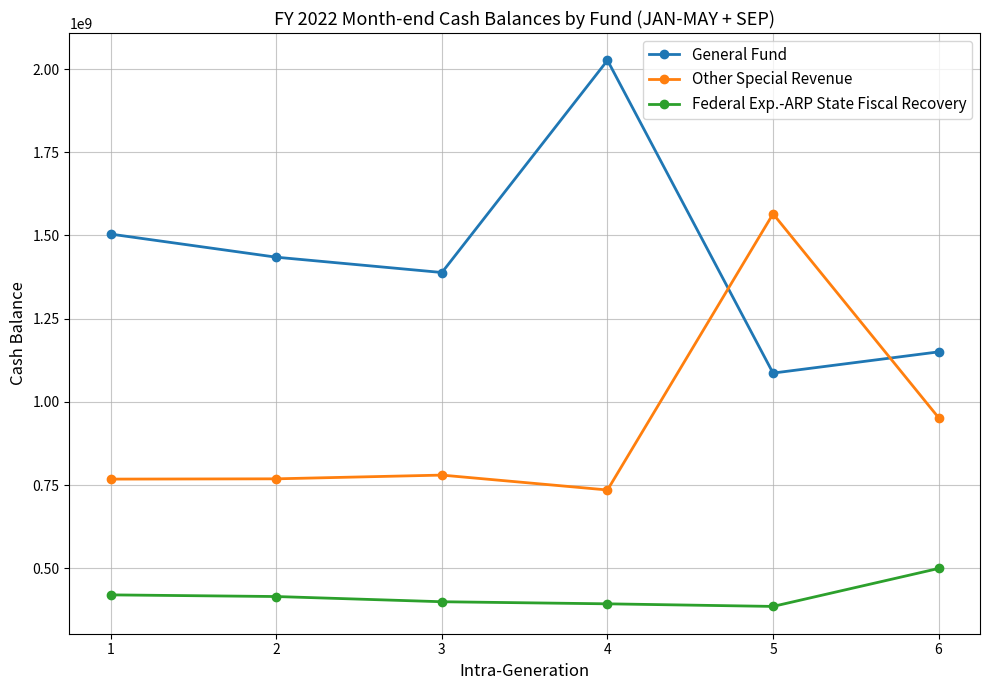

At how many categories does at least one series exceed 2016144098?

1